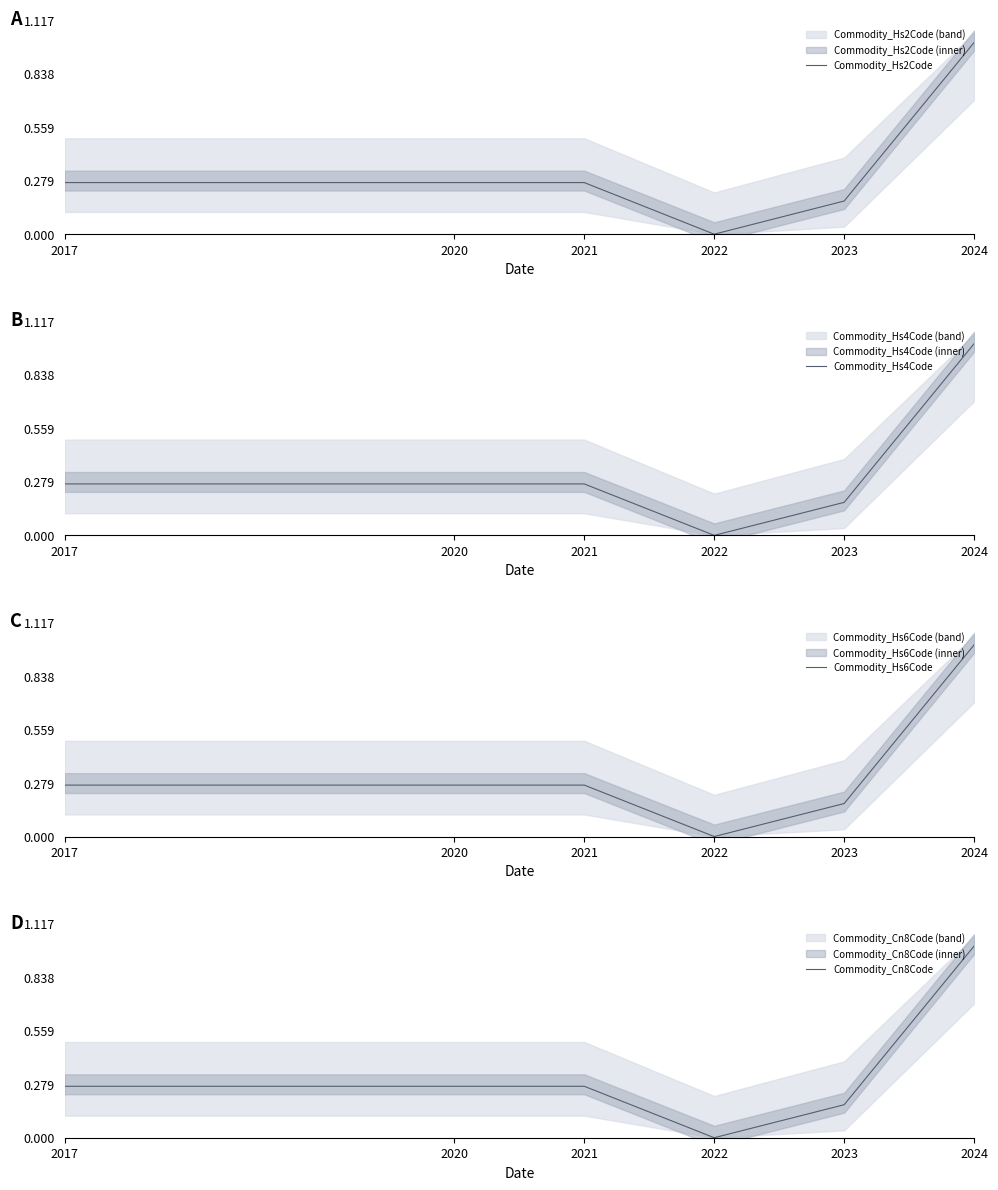

Is it true that Commodity_Hs4Code equals 0.3 at 2017?

True